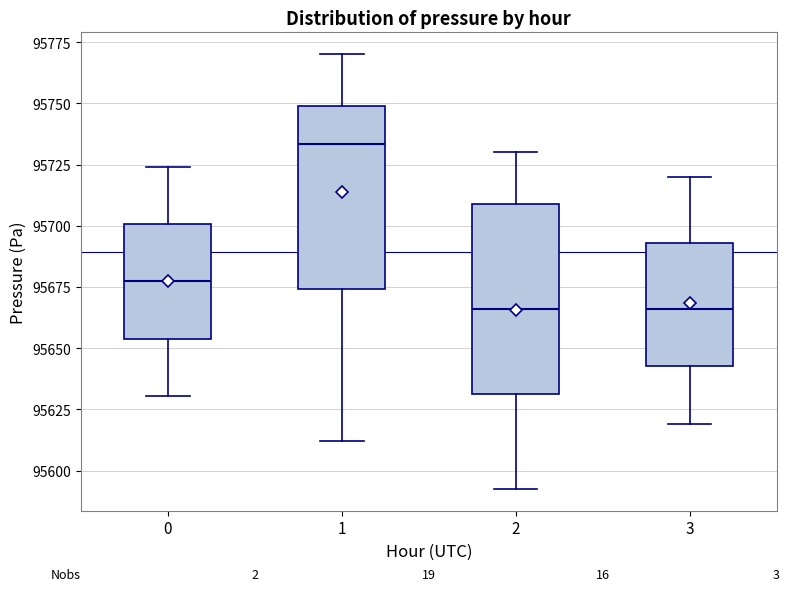

Reading left to right, read every box against the y-axis: the position of its median line, the range the box covers, and the ends of its whiskers. The values are not printed on the chart, so give them approximately, as read against the axis.

0: median 95675, box 95655 to 95700, whiskers 95630 to 95725
1: median 95735, box 95675 to 95750, whiskers 95610 to 95770
2: median 95665, box 95630 to 95710, whiskers 95595 to 95730
3: median 95665, box 95645 to 95695, whiskers 95620 to 95720